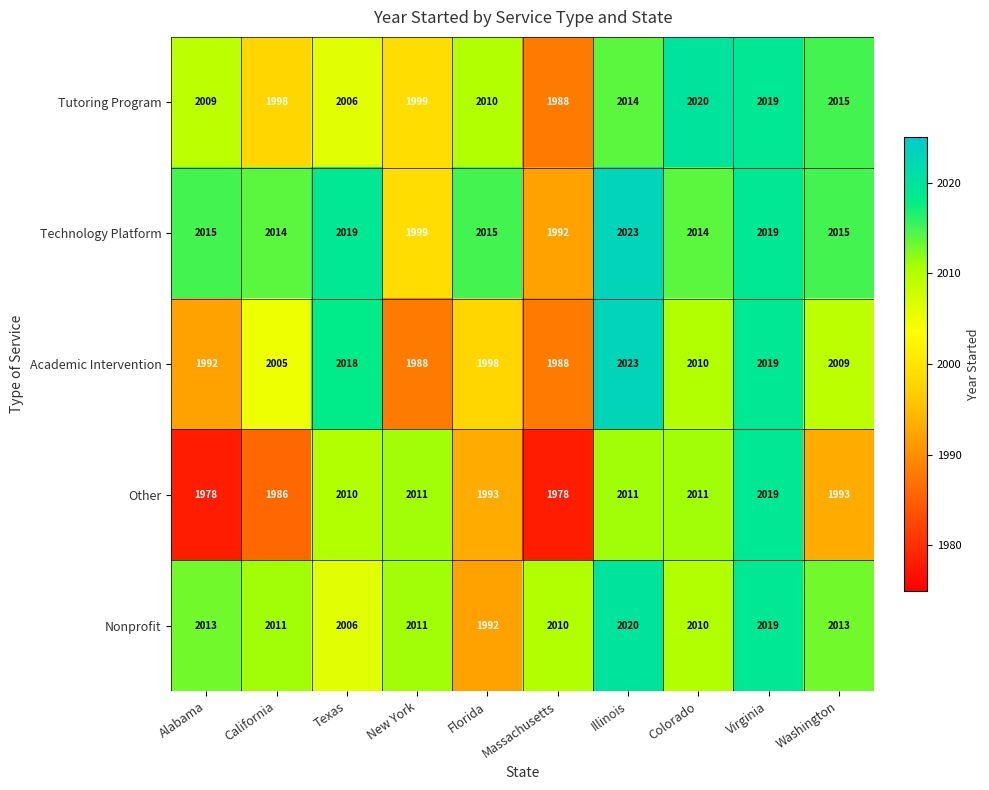

What is the average value of the Academic Intervention series?

2005